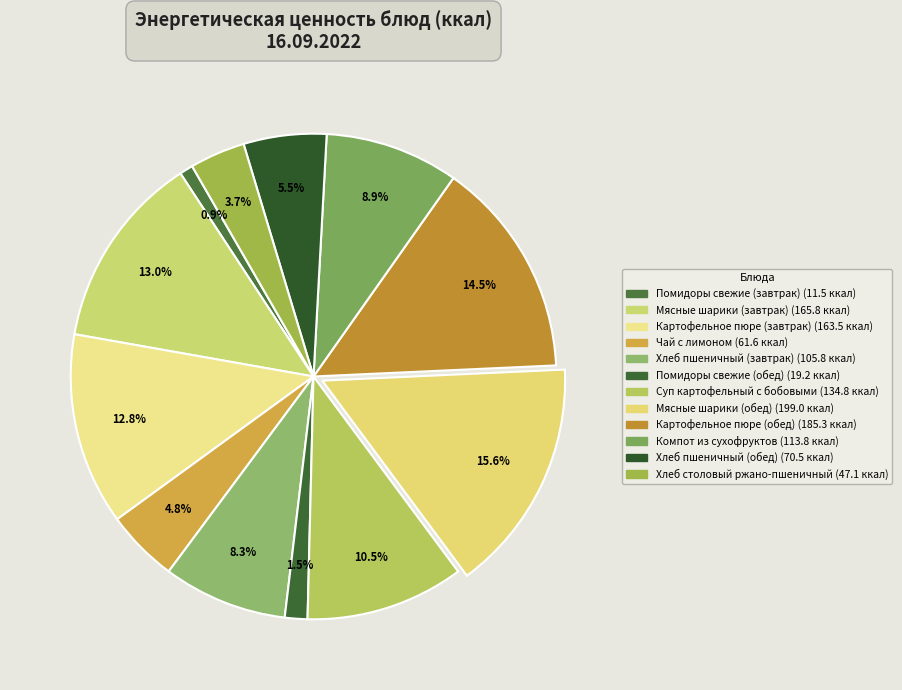

Count the number of slices in the pie.

12